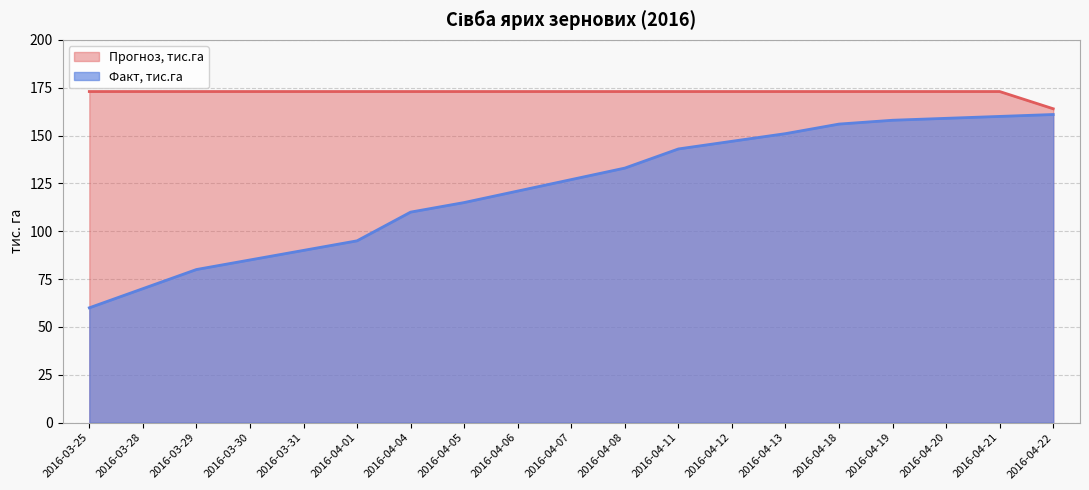

Which label corresponds to the largest value in the chart?

2016-03-25